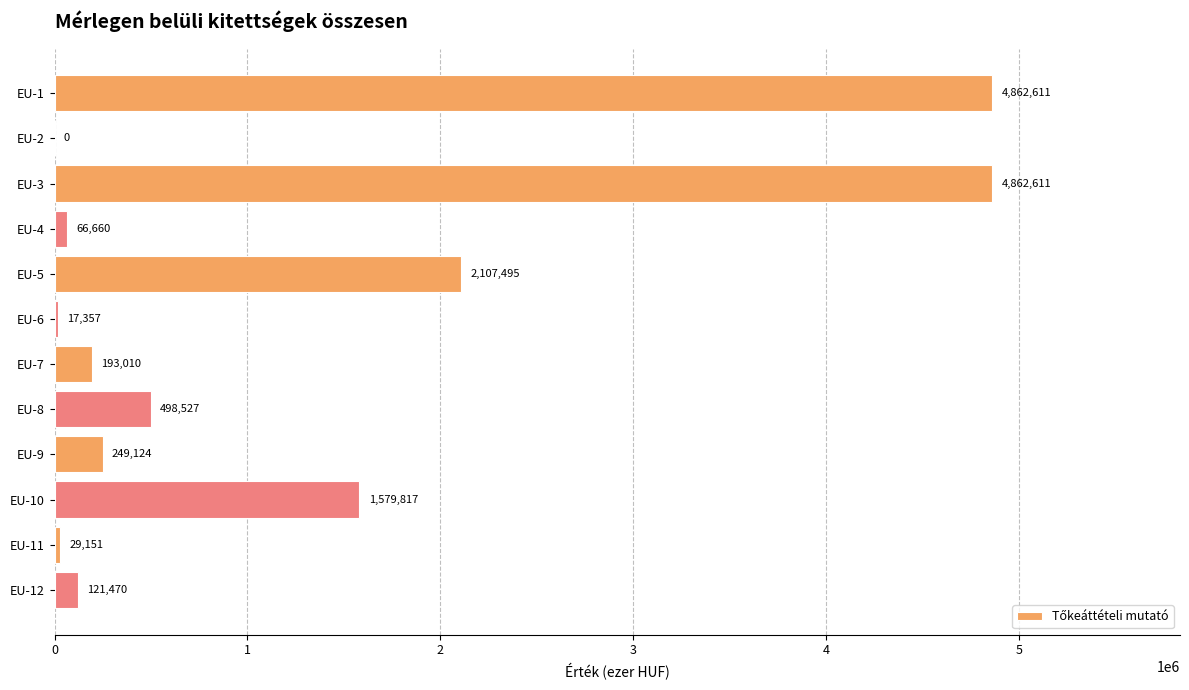

Where is the data nearest to the value 2431305?

EU-5